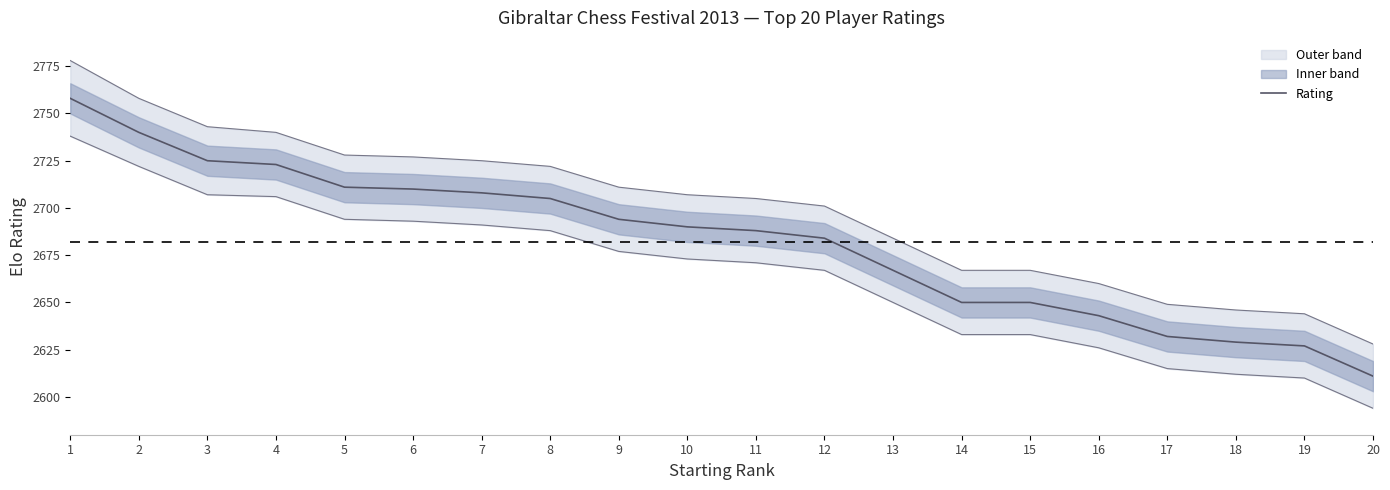

What is the sum of the values at 15 and 4?

5373